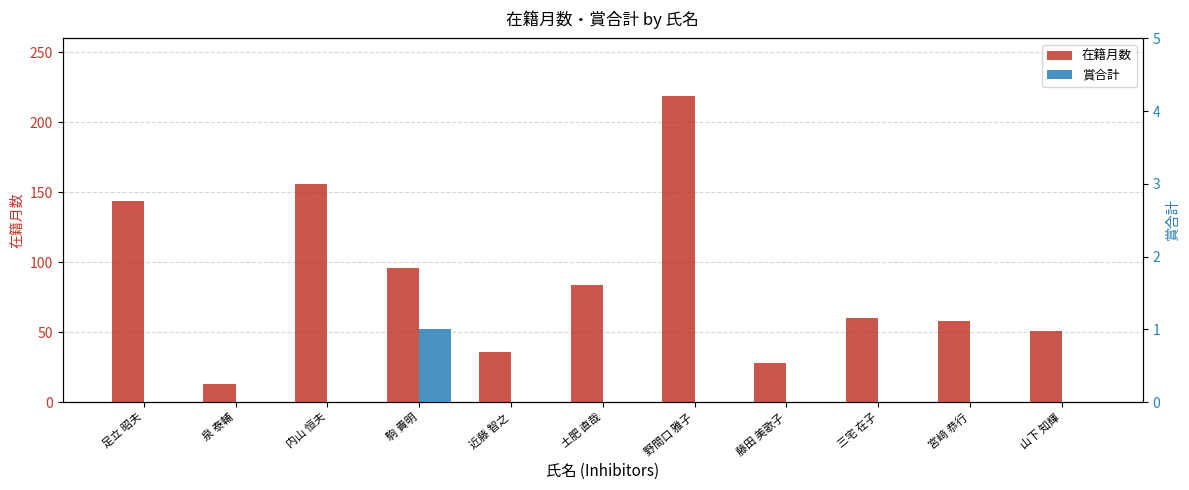

How many values in the 在籍月数 series exceed 60?

5